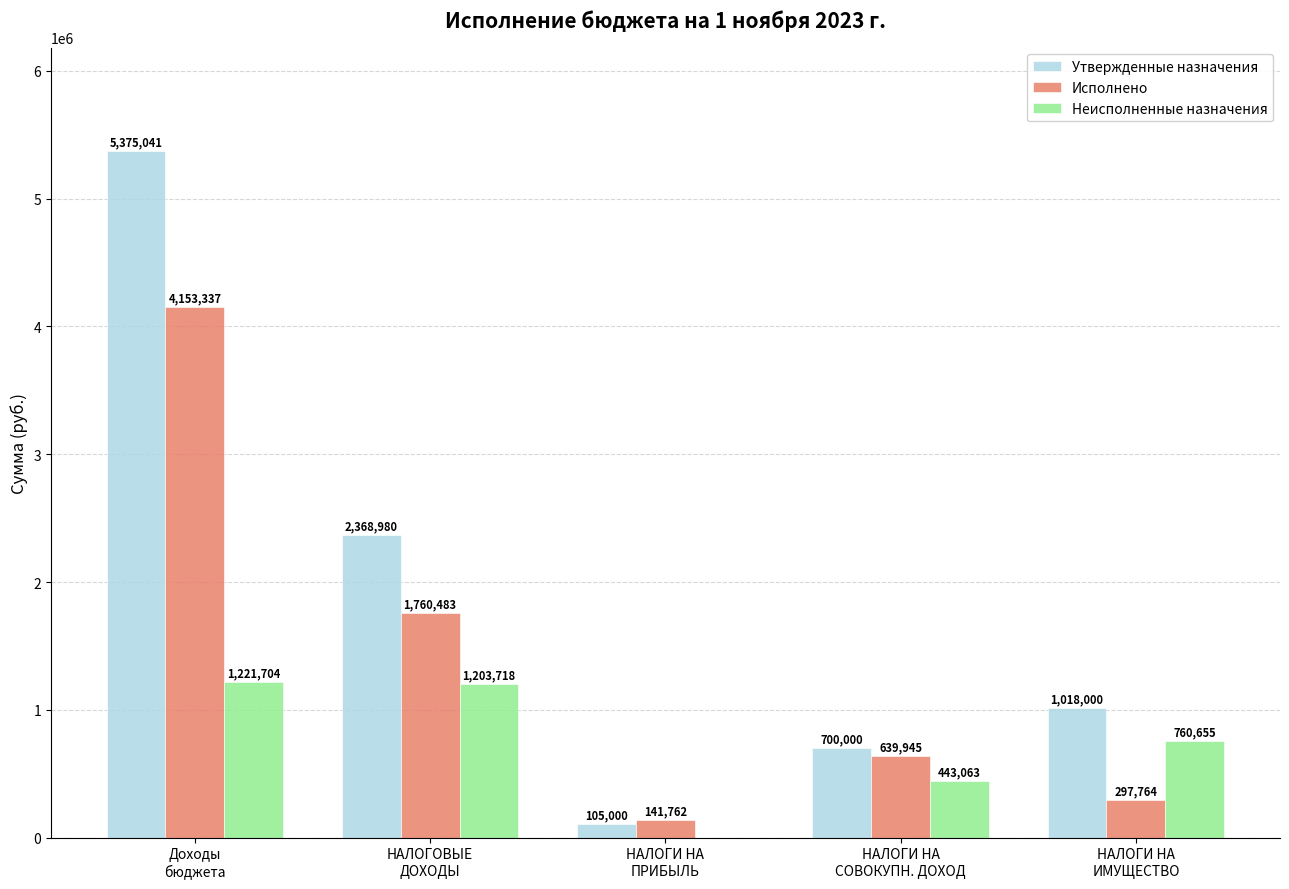

Are the bars grouped side by side (vs. stacked)?

Yes